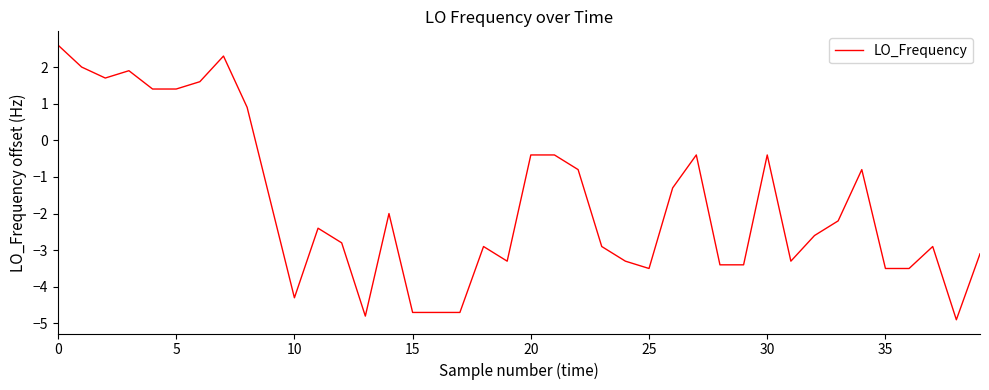

What is the smallest value displayed?

-4.9